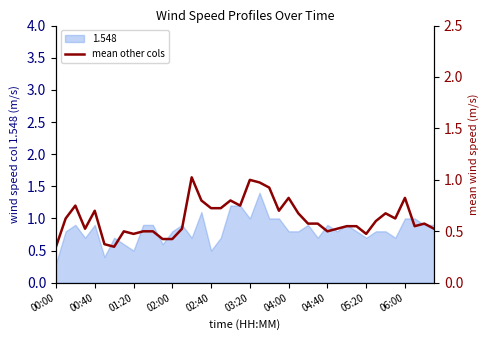

How many lines are shown in the chart?

1